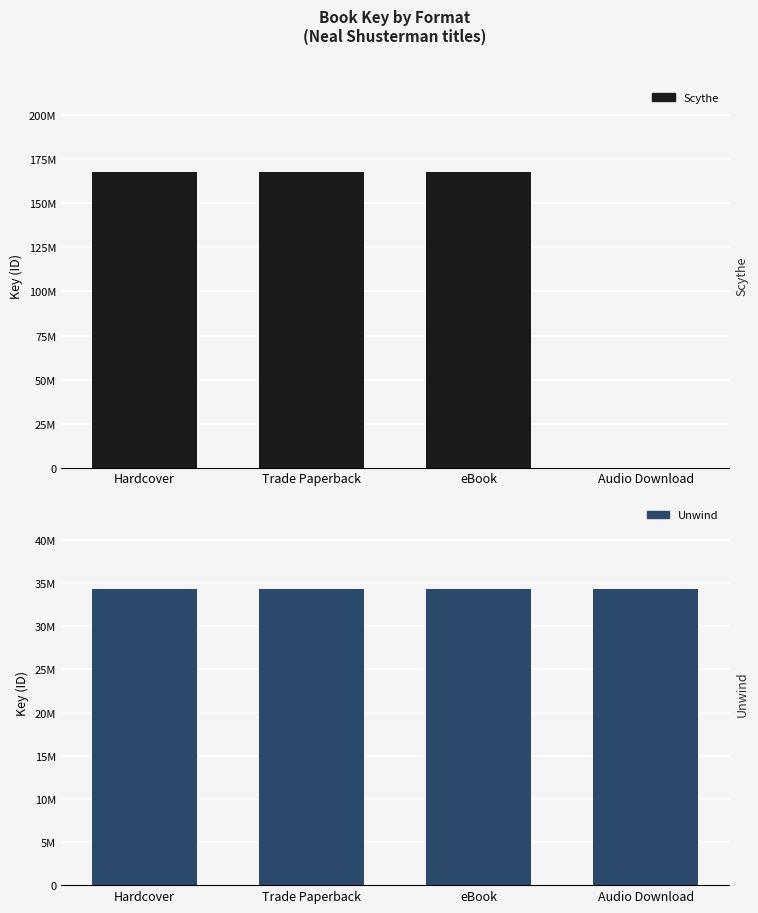

What is the maximum value for Unwind?

34293211